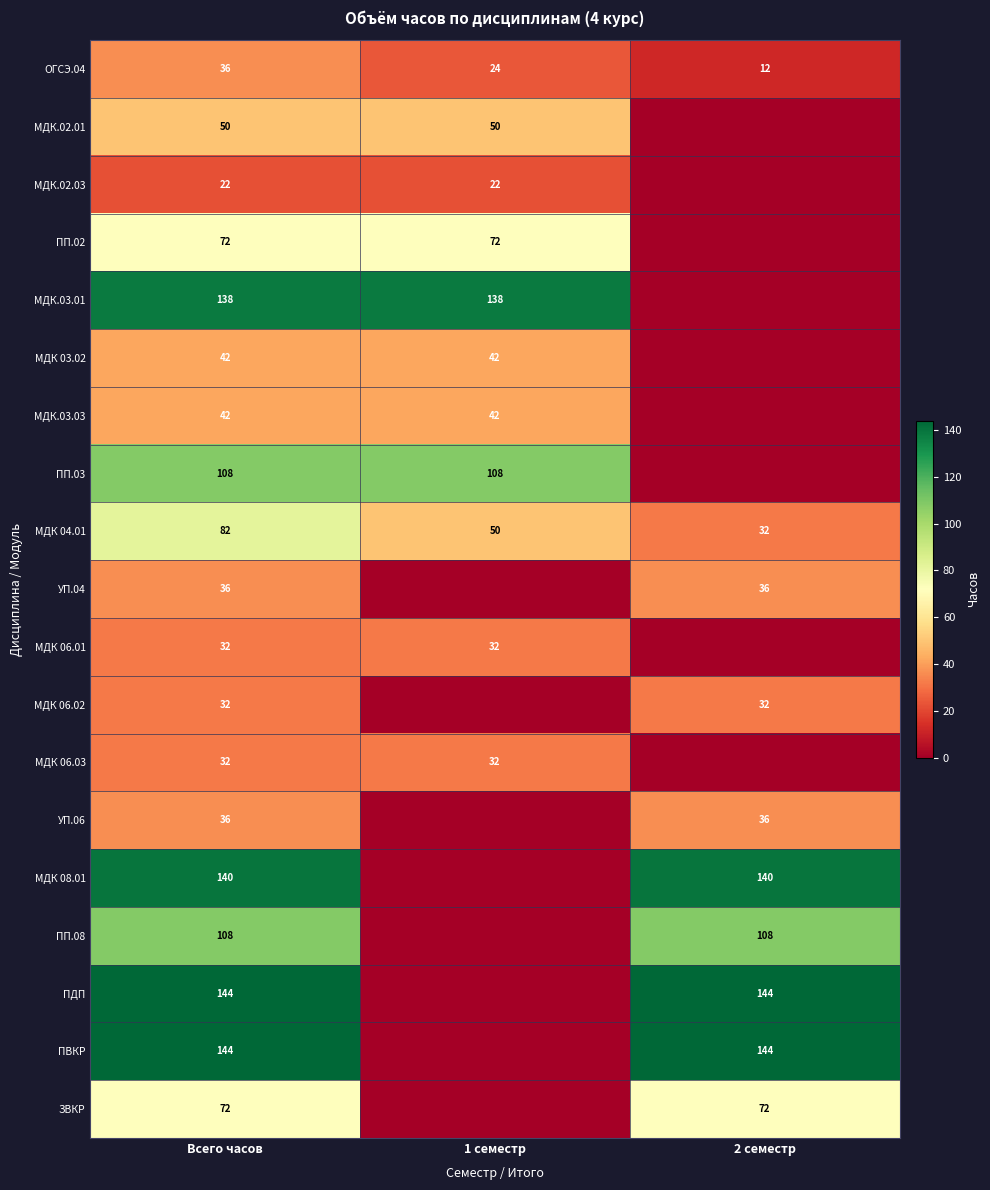

What is the sum of all МДК 04.01 values?

164